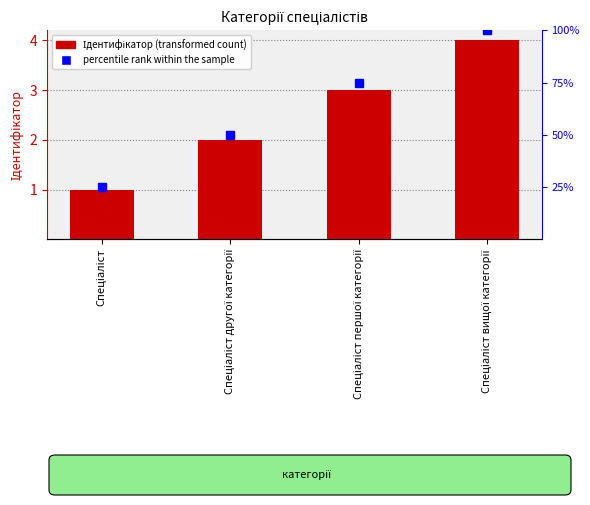

True or false: percentile rank within the sample has a value of 100 at Спеціаліст вищої категорії.

True